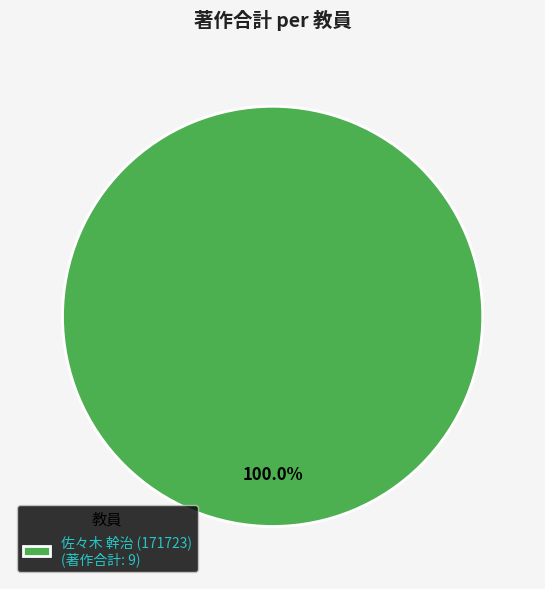

Count the number of slices in the pie.

1